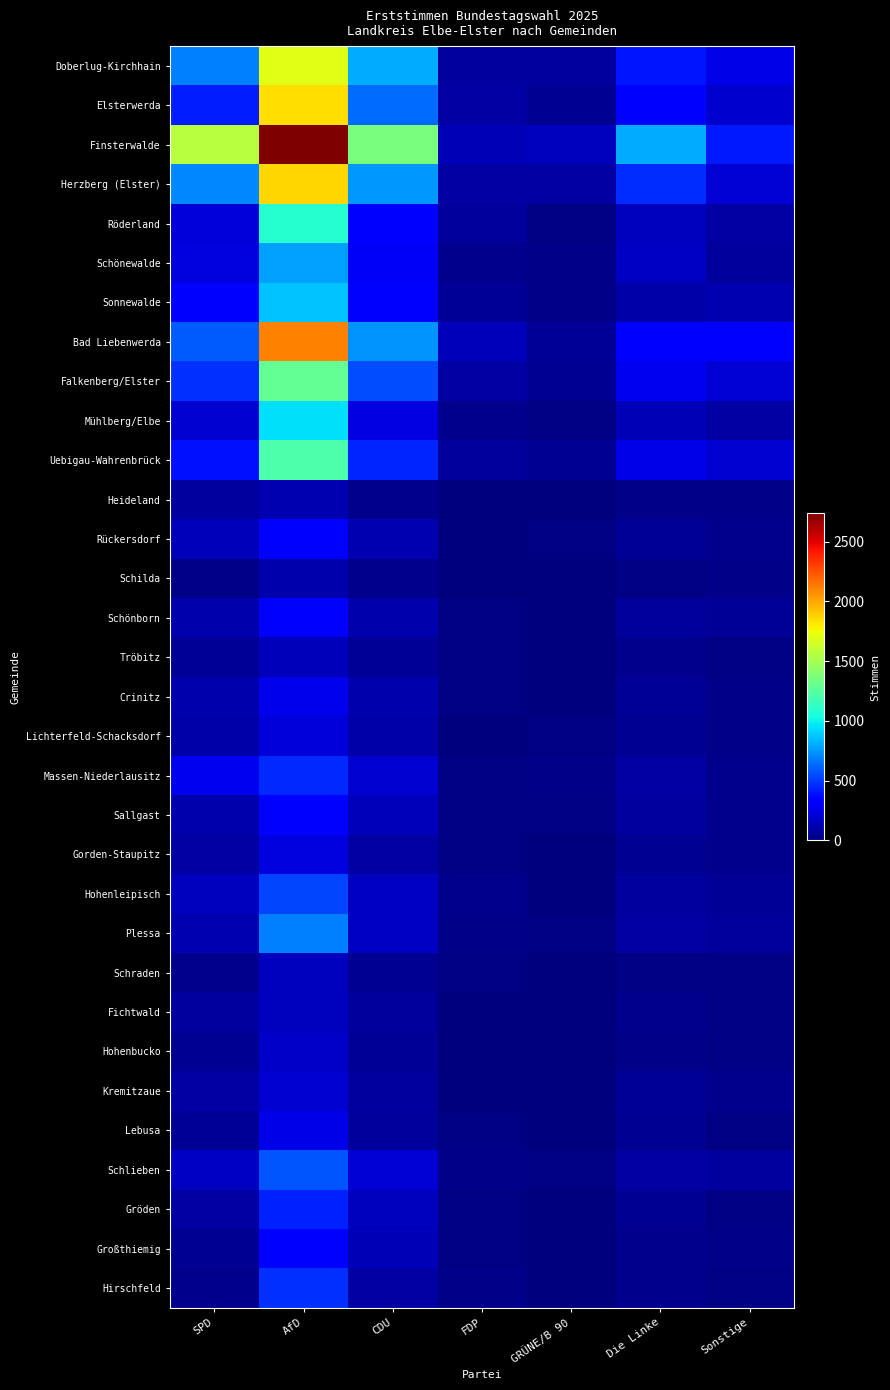

Reading right to left, extract all data points from this chart.

Doberlug-Kirchhain: Sonstige=250	Die Linke=401	GRÜNE/B 90=79	FDP=75	CDU=806	AfD=1706	SPD=693
Elsterwerda: Sonstige=186	Die Linke=347	GRÜNE/B 90=53	FDP=88	CDU=634	AfD=1841	SPD=425
Finsterwalde: Sonstige=412	Die Linke=811	GRÜNE/B 90=153	FDP=135	CDU=1361	AfD=2736	SPD=1564
Herzberg (Elster): Sonstige=209	Die Linke=460	GRÜNE/B 90=90	FDP=89	CDU=758	AfD=1863	SPD=714
Röderland: Sonstige=90	Die Linke=150	GRÜNE/B 90=21	FDP=65	CDU=337	AfD=1087	SPD=218
Schönewalde: Sonstige=70	Die Linke=165	GRÜNE/B 90=26	FDP=37	CDU=295	AfD=772	SPD=233
Sonnewalde: Sonstige=118	Die Linke=97	GRÜNE/B 90=31	FDP=55	CDU=347	AfD=866	SPD=307
Bad Liebenwerda: Sonstige=302	Die Linke=339	GRÜNE/B 90=64	FDP=143	CDU=747	AfD=2113	SPD=591
Falkenberg/Elster: Sonstige=204	Die Linke=271	GRÜNE/B 90=51	FDP=94	CDU=550	AfD=1290	SPD=473
Mühlberg/Elbe: Sonstige=92	Die Linke=135	GRÜNE/B 90=16	FDP=37	CDU=243	AfD=948	SPD=202
Uebigau-Wahrenbrück: Sonstige=196	Die Linke=247	GRÜNE/B 90=44	FDP=67	CDU=444	AfD=1217	SPD=395
Heideland: Sonstige=25	Die Linke=28	GRÜNE/B 90=6	FDP=9	CDU=38	AfD=122	SPD=78
Rückersdorf: Sonstige=41	Die Linke=59	GRÜNE/B 90=12	FDP=9	CDU=122	AfD=349	SPD=141
Schilda: Sonstige=24	Die Linke=18	GRÜNE/B 90=0	FDP=6	CDU=40	AfD=114	SPD=24
Schönborn: Sonstige=61	Die Linke=72	GRÜNE/B 90=8	FDP=14	CDU=117	AfD=327	SPD=111
Tröbitz: Sonstige=14	Die Linke=39	GRÜNE/B 90=5	FDP=11	CDU=56	AfD=147	SPD=54
Crinitz: Sonstige=29	Die Linke=64	GRÜNE/B 90=10	FDP=12	CDU=113	AfD=258	SPD=114
Lichterfeld-Schacksdorf: Sonstige=24	Die Linke=53	GRÜNE/B 90=12	FDP=7	CDU=98	AfD=221	SPD=100
Massen-Niederlausitz: Sonstige=41	Die Linke=86	GRÜNE/B 90=22	FDP=20	CDU=195	AfD=459	SPD=271
Sallgast: Sonstige=38	Die Linke=77	GRÜNE/B 90=15	FDP=19	CDU=145	AfD=319	SPD=108
Gorden-Staupitz: Sonstige=35	Die Linke=43	GRÜNE/B 90=7	FDP=17	CDU=92	AfD=229	SPD=88
Hohenleipisch: Sonstige=58	Die Linke=80	GRÜNE/B 90=9	FDP=37	CDU=167	AfD=529	SPD=158
Plessa: Sonstige=67	Die Linke=91	GRÜNE/B 90=15	FDP=28	CDU=164	AfD=684	SPD=126
Schraden: Sonstige=16	Die Linke=16	GRÜNE/B 90=2	FDP=19	CDU=46	AfD=152	SPD=35
Fichtwald: Sonstige=16	Die Linke=34	GRÜNE/B 90=8	FDP=8	CDU=72	AfD=158	SPD=77
Hohenbucko: Sonstige=19	Die Linke=23	GRÜNE/B 90=3	FDP=7	CDU=57	AfD=174	SPD=52
Kremitzaue: Sonstige=33	Die Linke=58	GRÜNE/B 90=2	FDP=10	CDU=75	AfD=195	SPD=93
Lebusa: Sonstige=18	Die Linke=46	GRÜNE/B 90=3	FDP=17	CDU=71	AfD=254	SPD=63
Schlieben: Sonstige=77	Die Linke=92	GRÜNE/B 90=17	FDP=31	CDU=210	AfD=570	SPD=168
Gröden: Sonstige=19	Die Linke=43	GRÜNE/B 90=6	FDP=14	CDU=154	AfD=437	SPD=87
Großthiemig: Sonstige=24	Die Linke=37	GRÜNE/B 90=8	FDP=17	CDU=131	AfD=306	SPD=43
Hirschfeld: Sonstige=18	Die Linke=33	GRÜNE/B 90=6	FDP=24	CDU=89	AfD=471	SPD=38